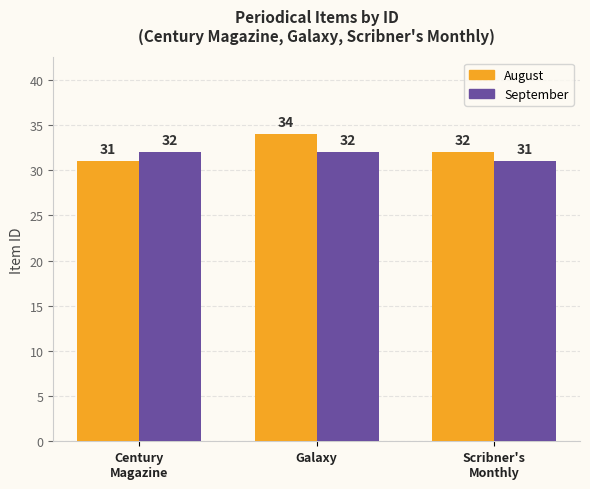

What is the value of the August bar at the 2nd from the left?

34